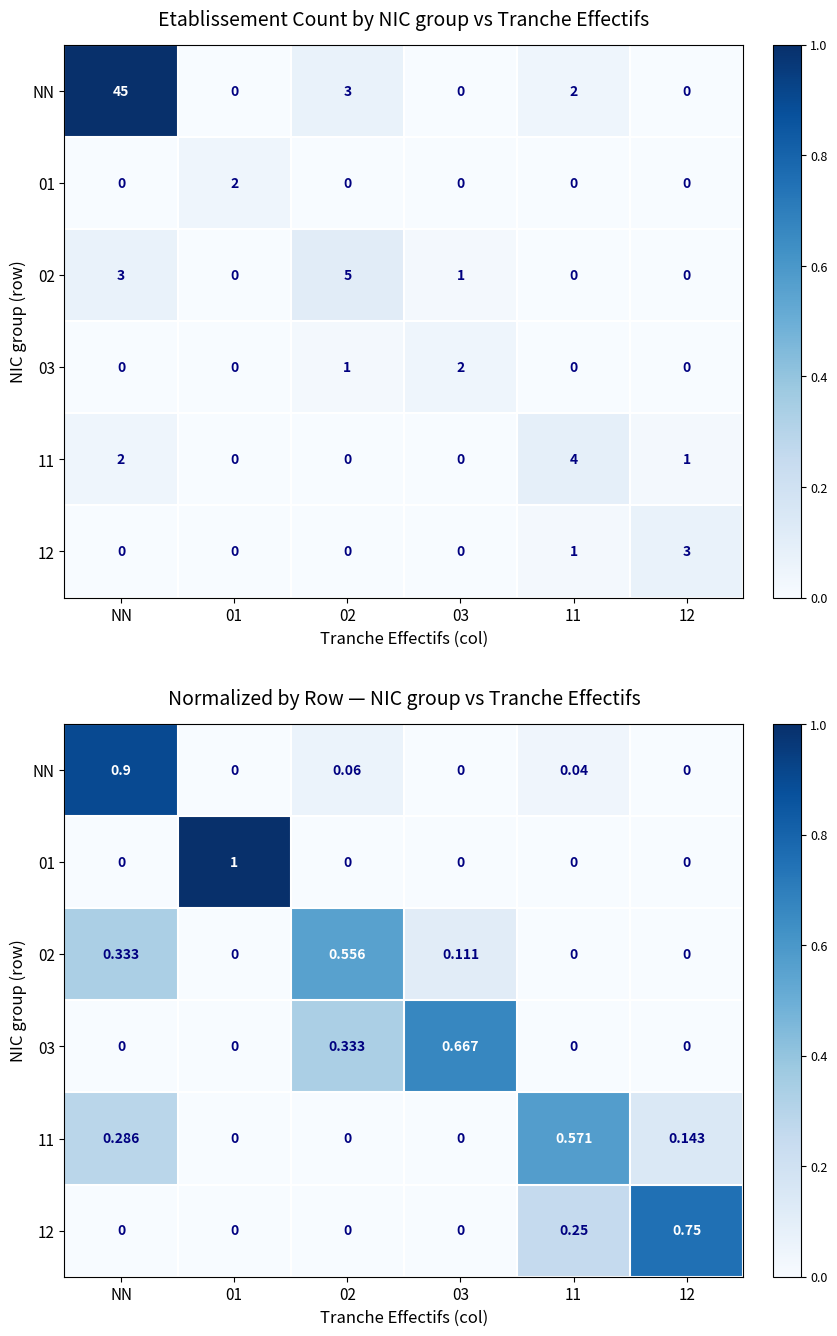

Where is 02 nearest to the value 0?

01